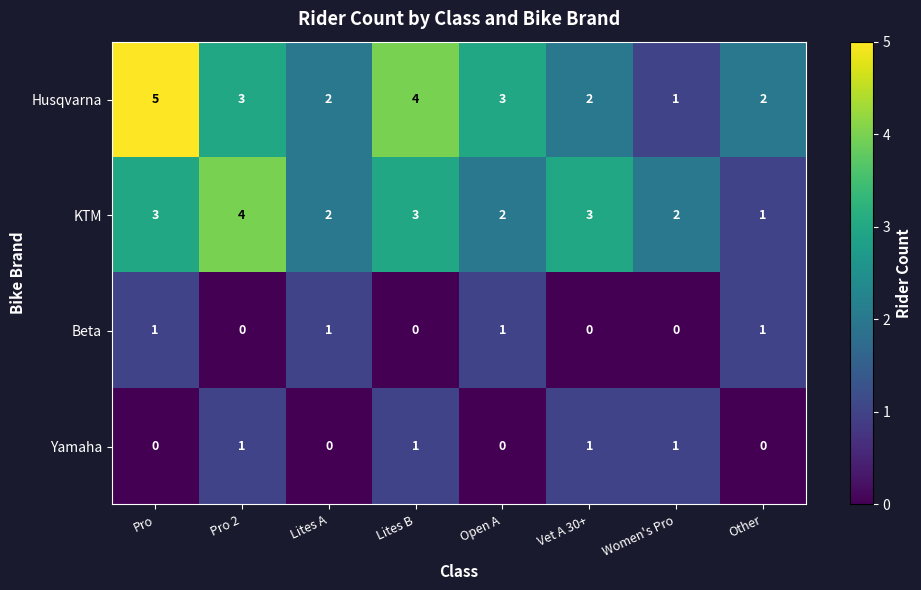

Which series has the widest spread of values?

Husqvarna